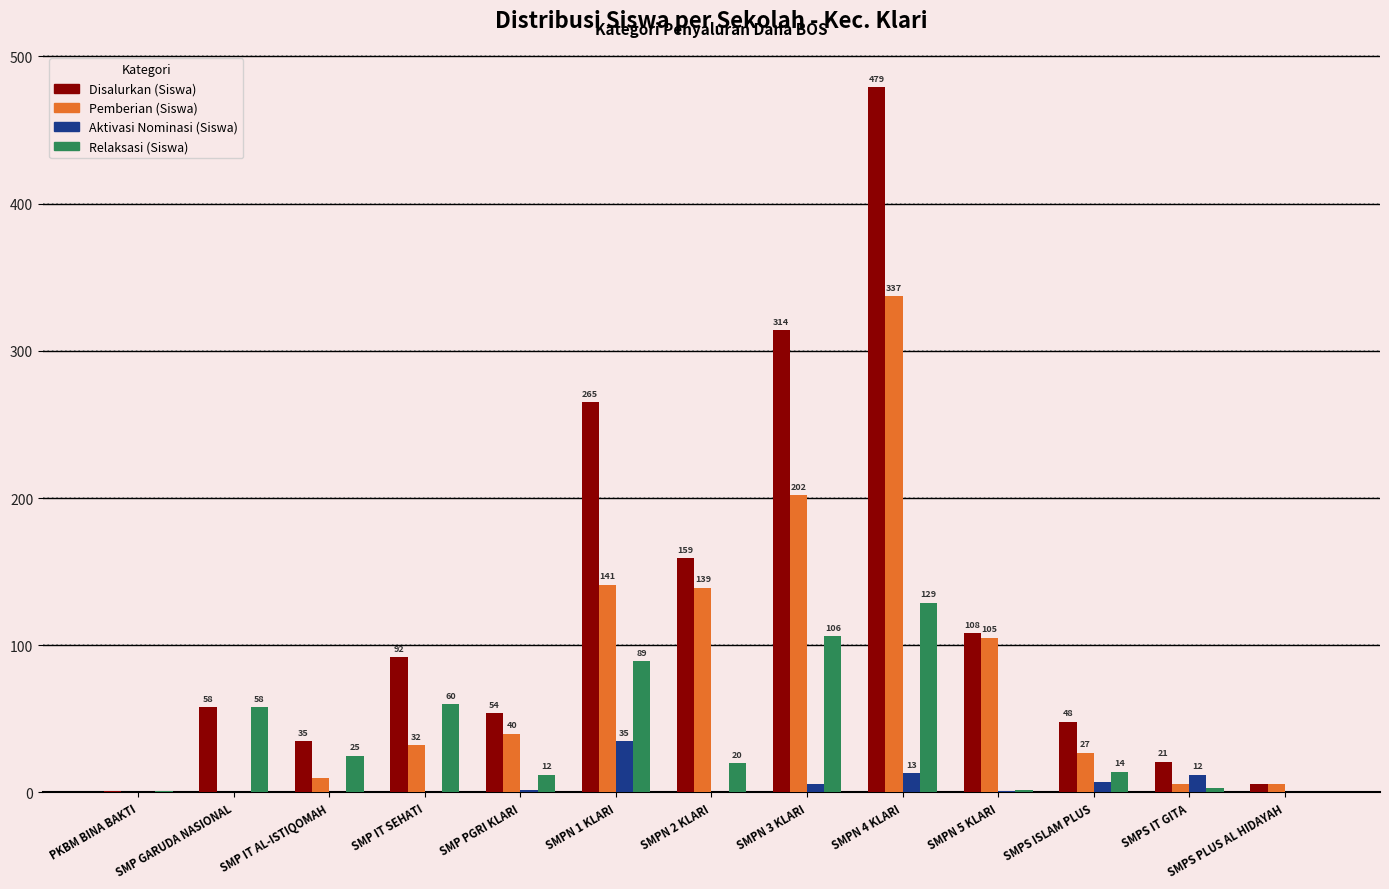

What is the average value of the Aktivasi Nominasi (Siswa) series?

6